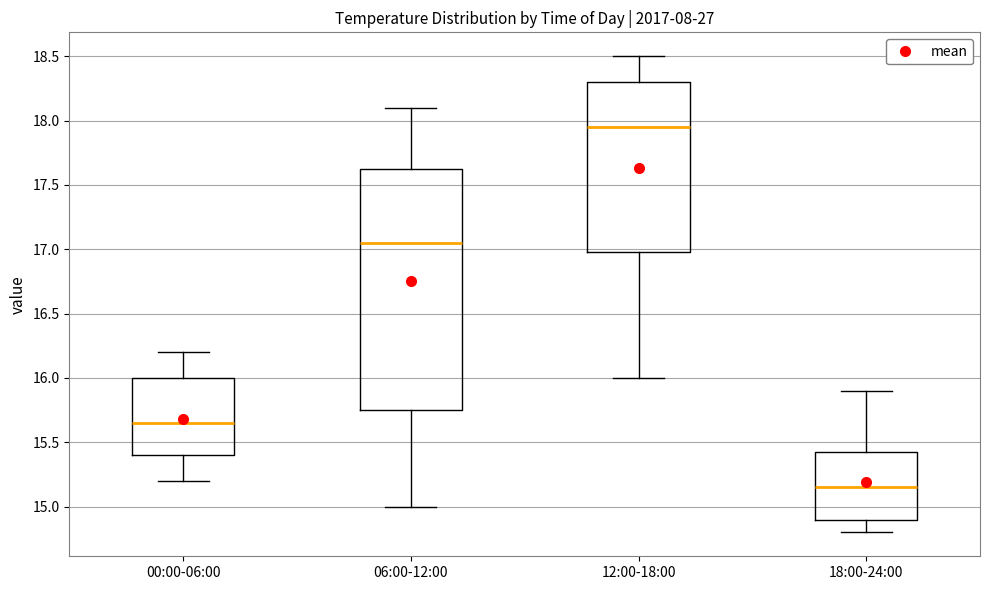

Reading left to right, transcribe this box plot: for each box, give where its median line is, the range the box spans, and where its two whiskers end, as read against the y-axis. The values are not printed on the chart, so give them approximately, as read against the axis.

00:00-06:00: median 15.65, box 15.40 to 16.00, whiskers 15.20 to 16.20
06:00-12:00: median 17.05, box 15.75 to 17.65, whiskers 15.00 to 18.10
12:00-18:00: median 17.95, box 17.00 to 18.30, whiskers 16.00 to 18.50
18:00-24:00: median 15.15, box 14.90 to 15.45, whiskers 14.80 to 15.90